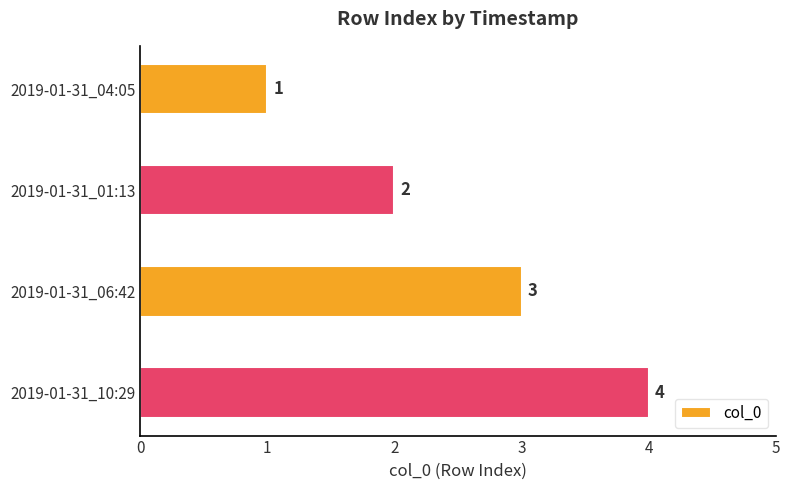

The chart shows a value of 4 at 2019-01-31_06:42. True or false?

False